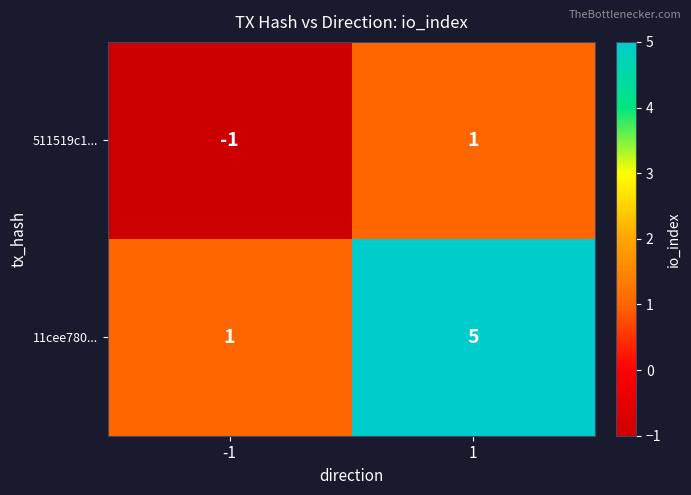

Which label corresponds to the smallest value in the chart?

-1